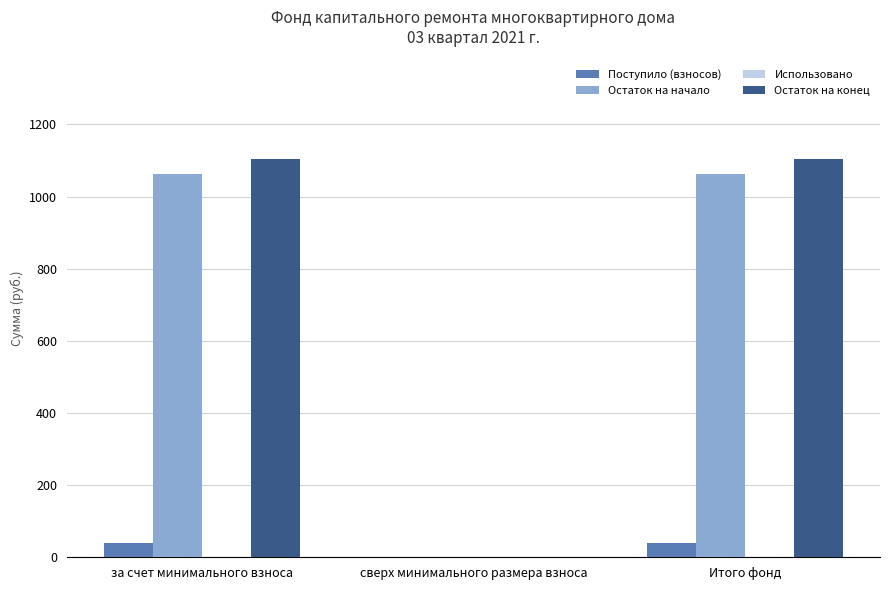

What is the maximum value shown in the chart?

1104.5